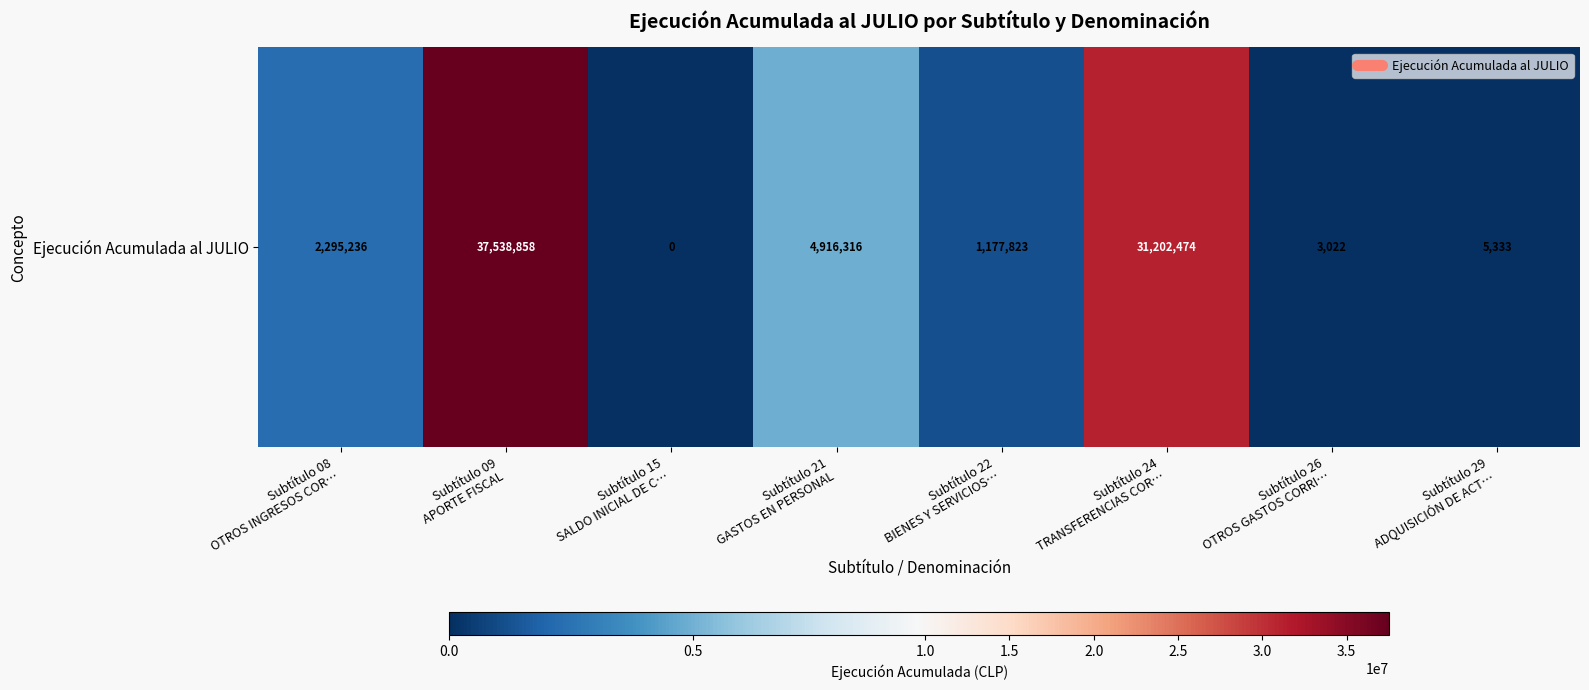

Reading left to right, what are all the values shown in this chart?

Subtítulo 08
OTROS INGRESOS COR…=2295236	Subtítulo 09
APORTE FISCAL=37538858	Subtítulo 15
SALDO INICIAL DE C…=0	Subtítulo 21
GASTOS EN PERSONAL=4916316	Subtítulo 22
BIENES Y SERVICIOS…=1177823	Subtítulo 24
TRANSFERENCIAS COR…=31202474	Subtítulo 26
OTROS GASTOS CORRI…=3022	Subtítulo 29
ADQUISICIÓN DE ACT…=5333